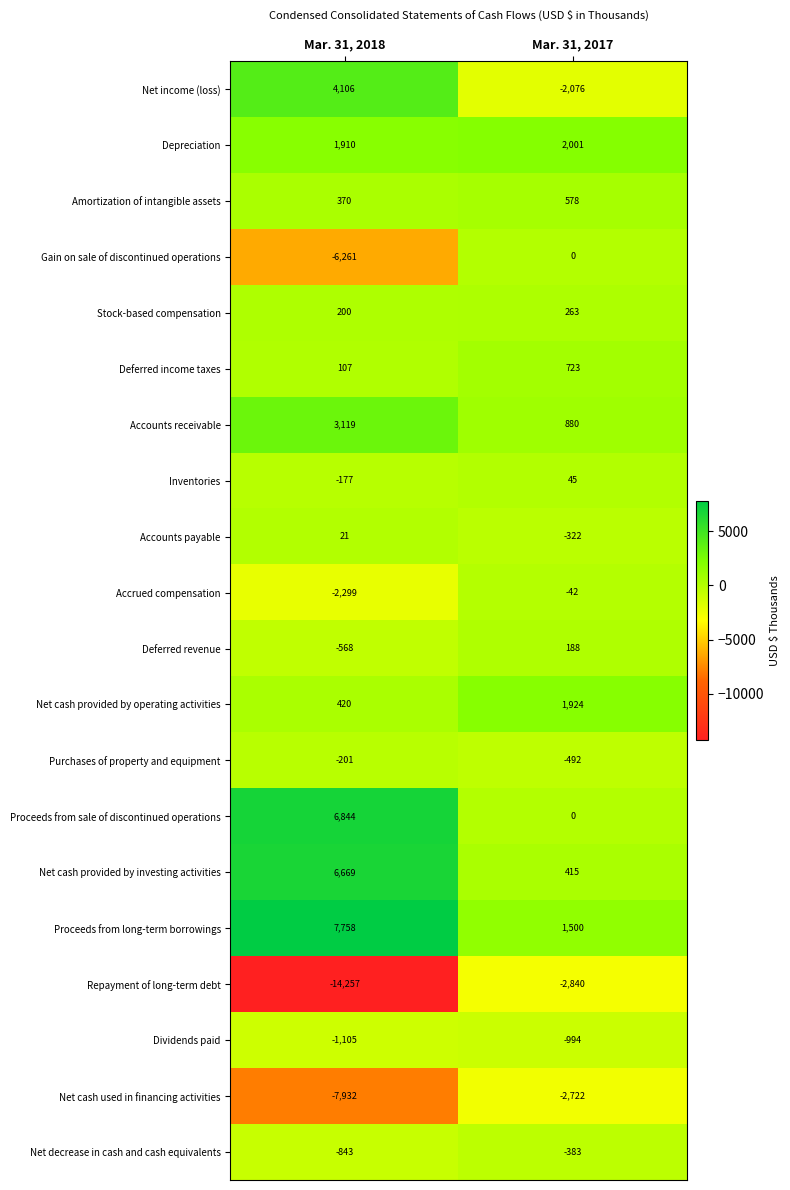

What is the difference between the highest and lowest values at Mar. 31, 2017?

4841